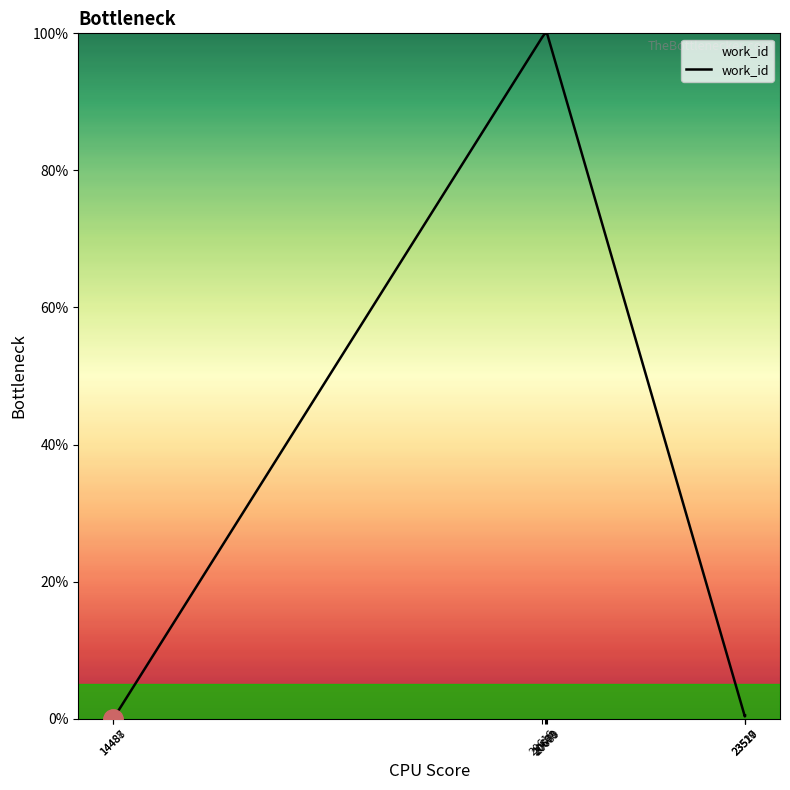

Which has a higher value, 20660 or 23517?

20660